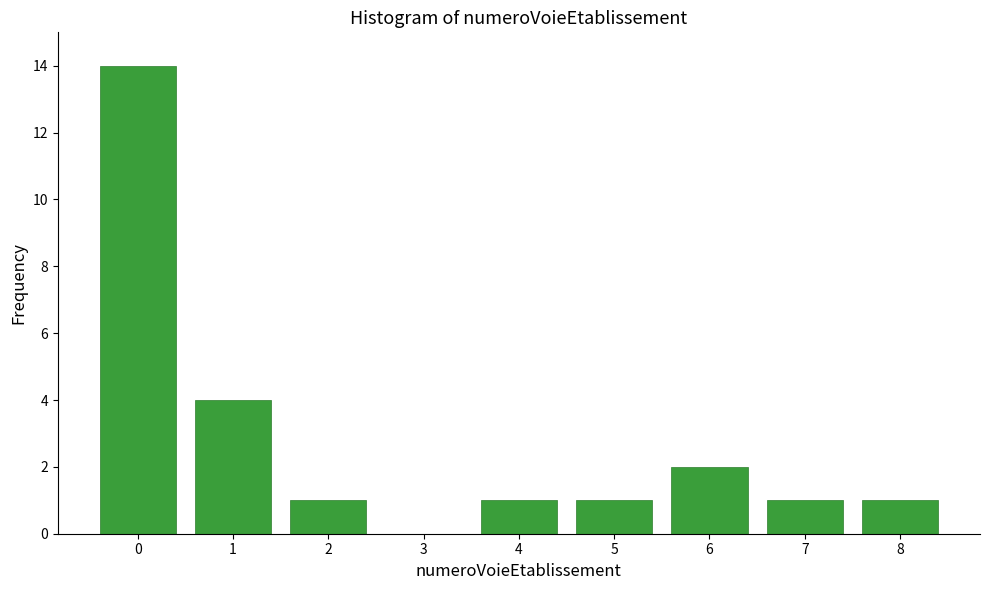

Reading right to left, extract all data points from this chart.

8=1	7=1	6=2	5=1	4=1	3=0	2=1	1=4	0=14